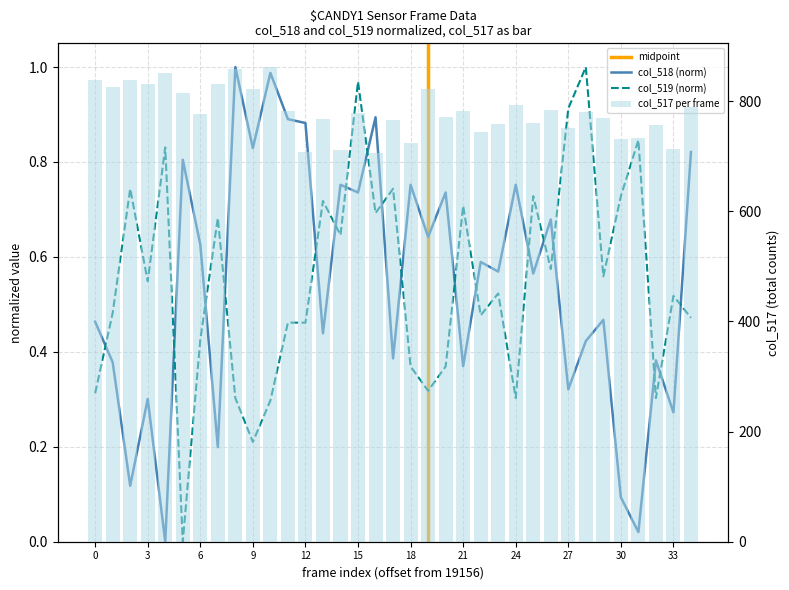

The col_518 series shows 1.0 at 19164. True or false?

True